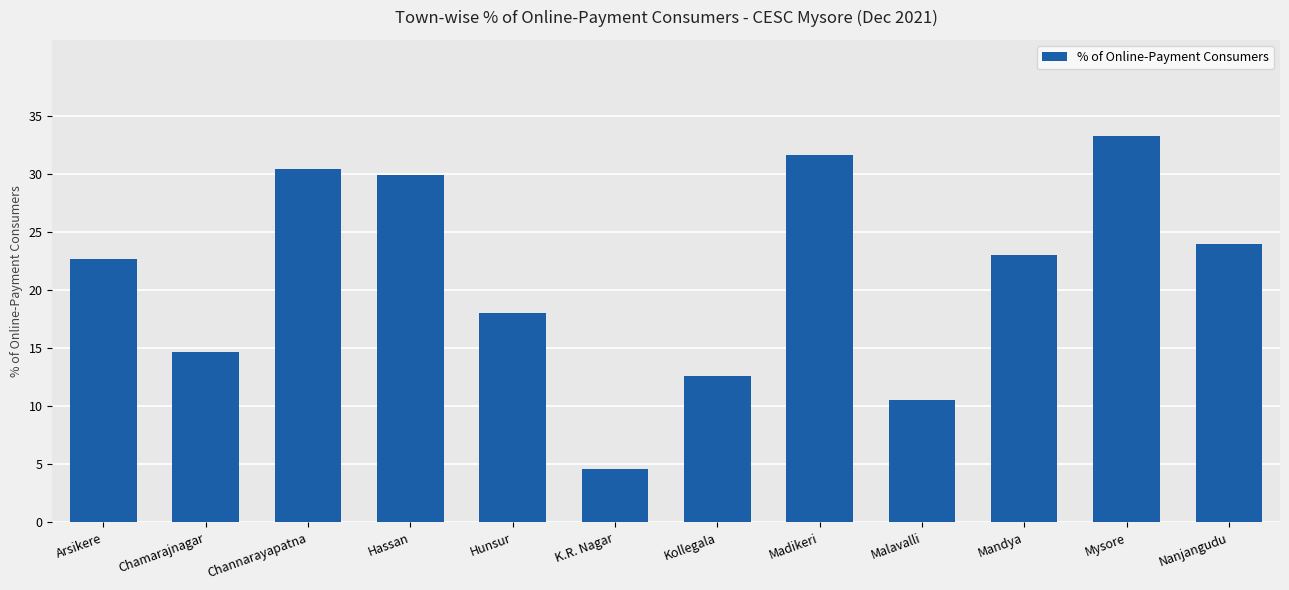

What is the difference between the maximum and minimum values?

28.7